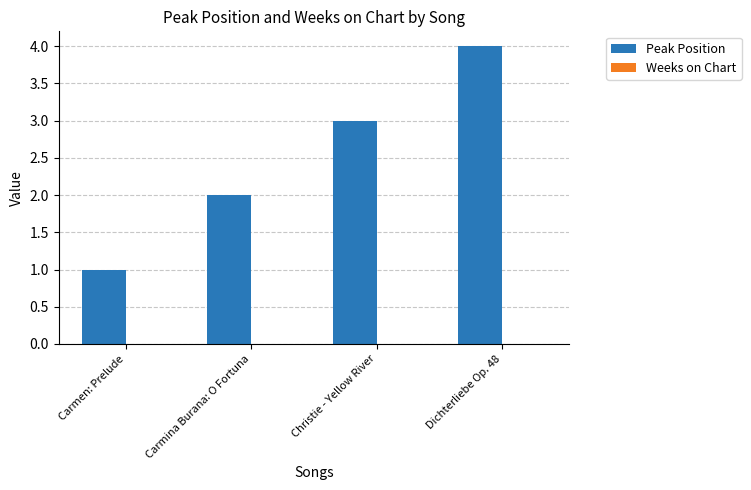

Is it true that the value at Dichterliebe Op. 48 is 2?

False